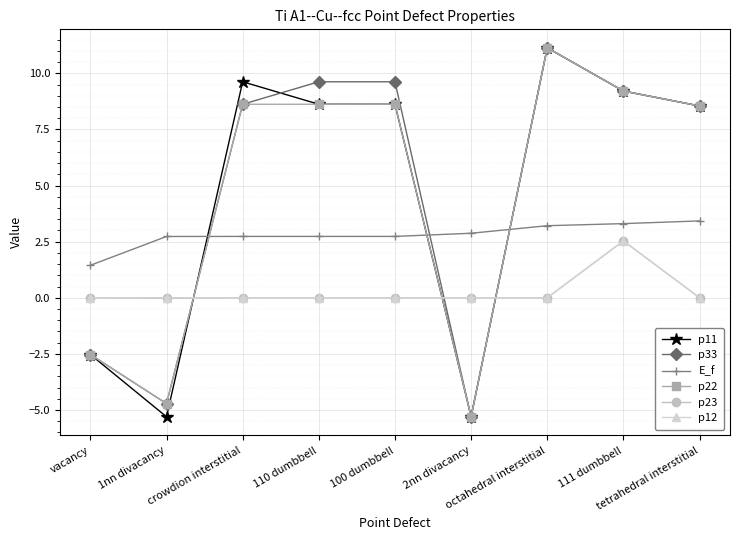

True or false: p11 and p23 intersect in this chart.

True